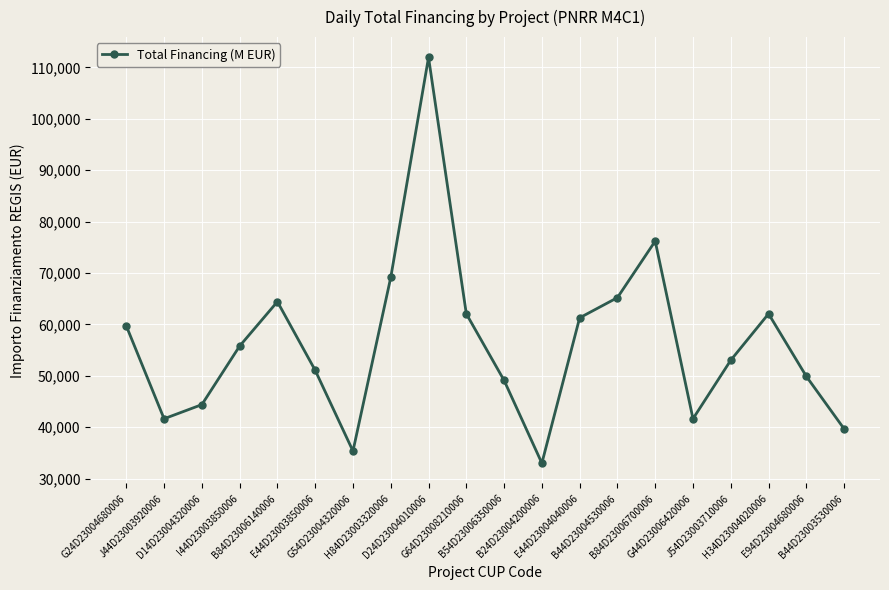

What is the sum of all values?

1126561.4